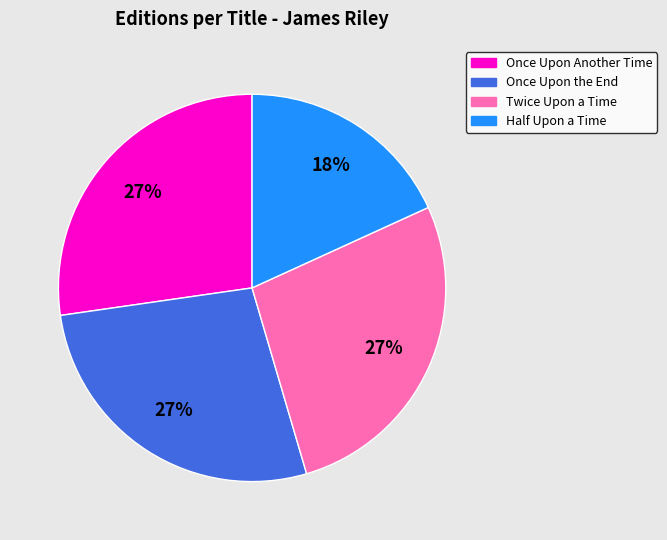

To the nearest percent, what is the difference between the largest and smallest slice percentages?

9%